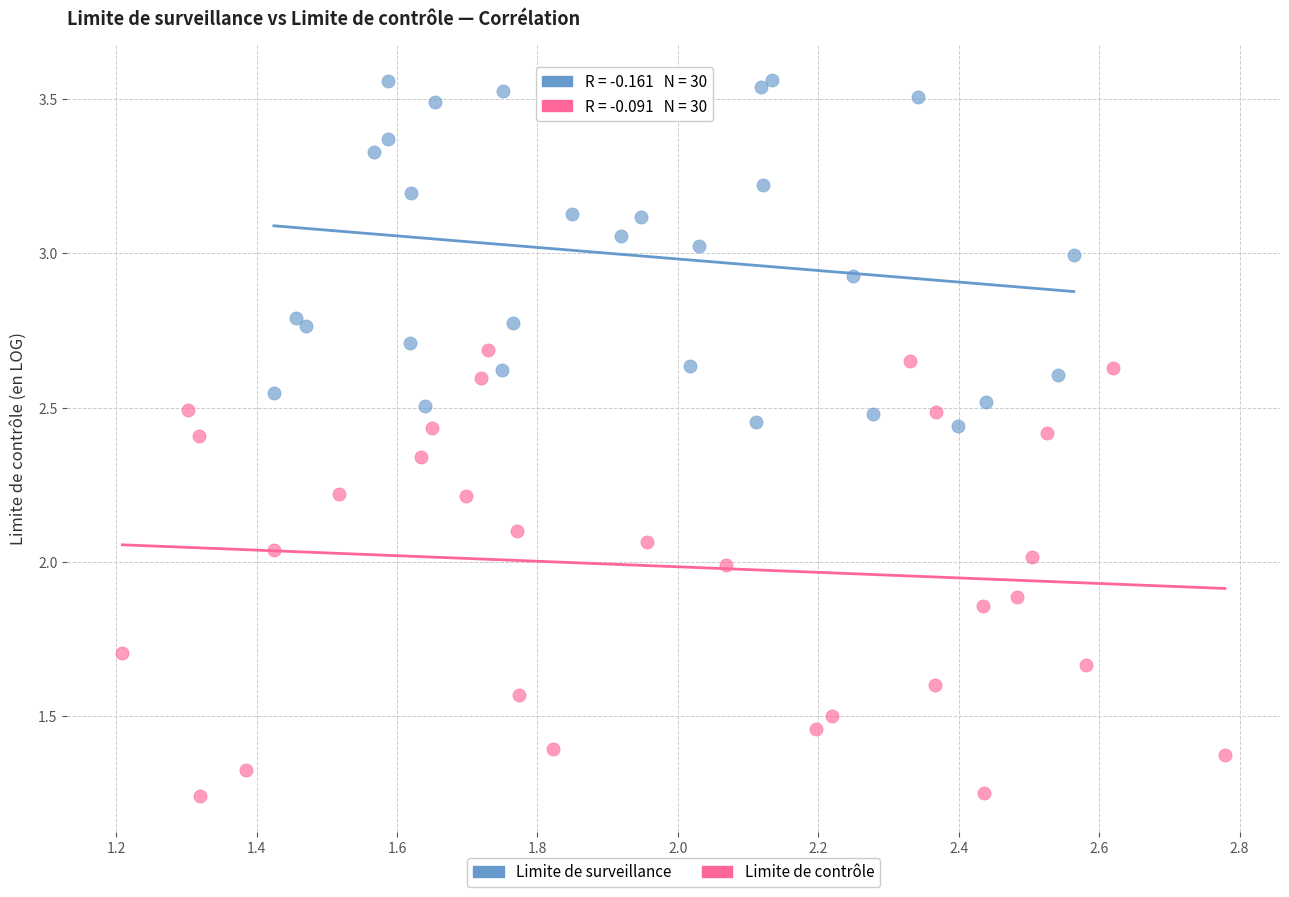

Which series reaches the maximum Y coordinate?

Limite de surveillance